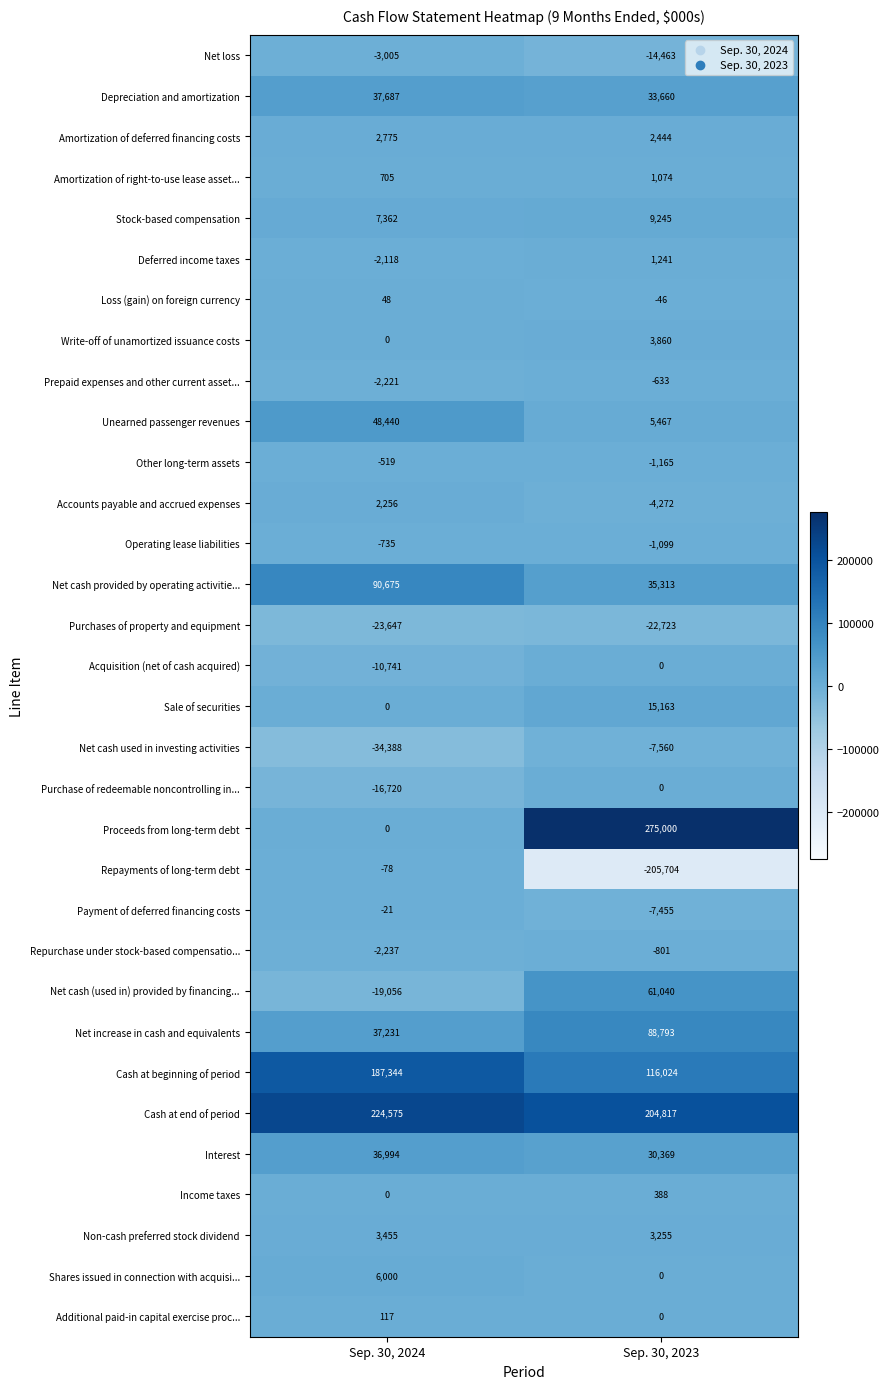

What is the sum of the Net cash used in investing activities values at Sep. 30, 2024 and Sep. 30, 2023?

-41948